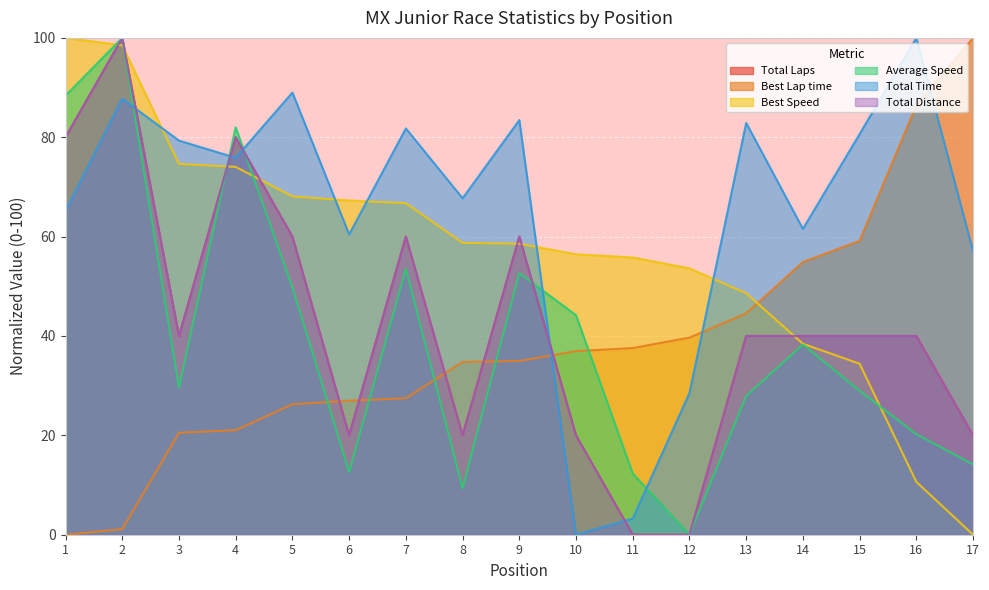

True or false: Total Laps and Best Lap time cross at least once.

True